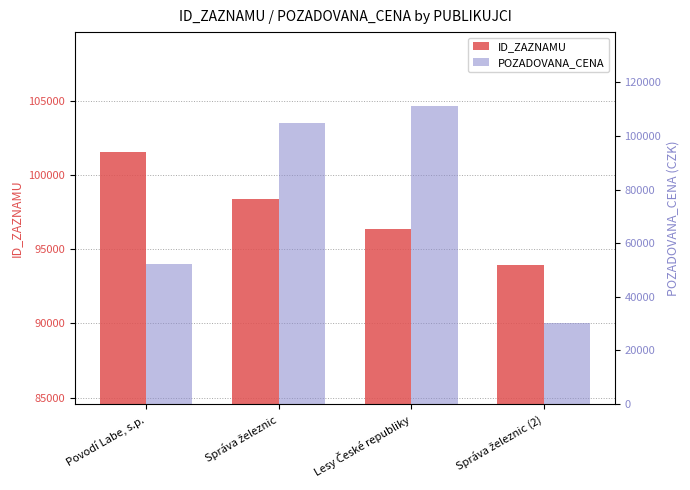

What position from the right is Lesy České republiky?

2